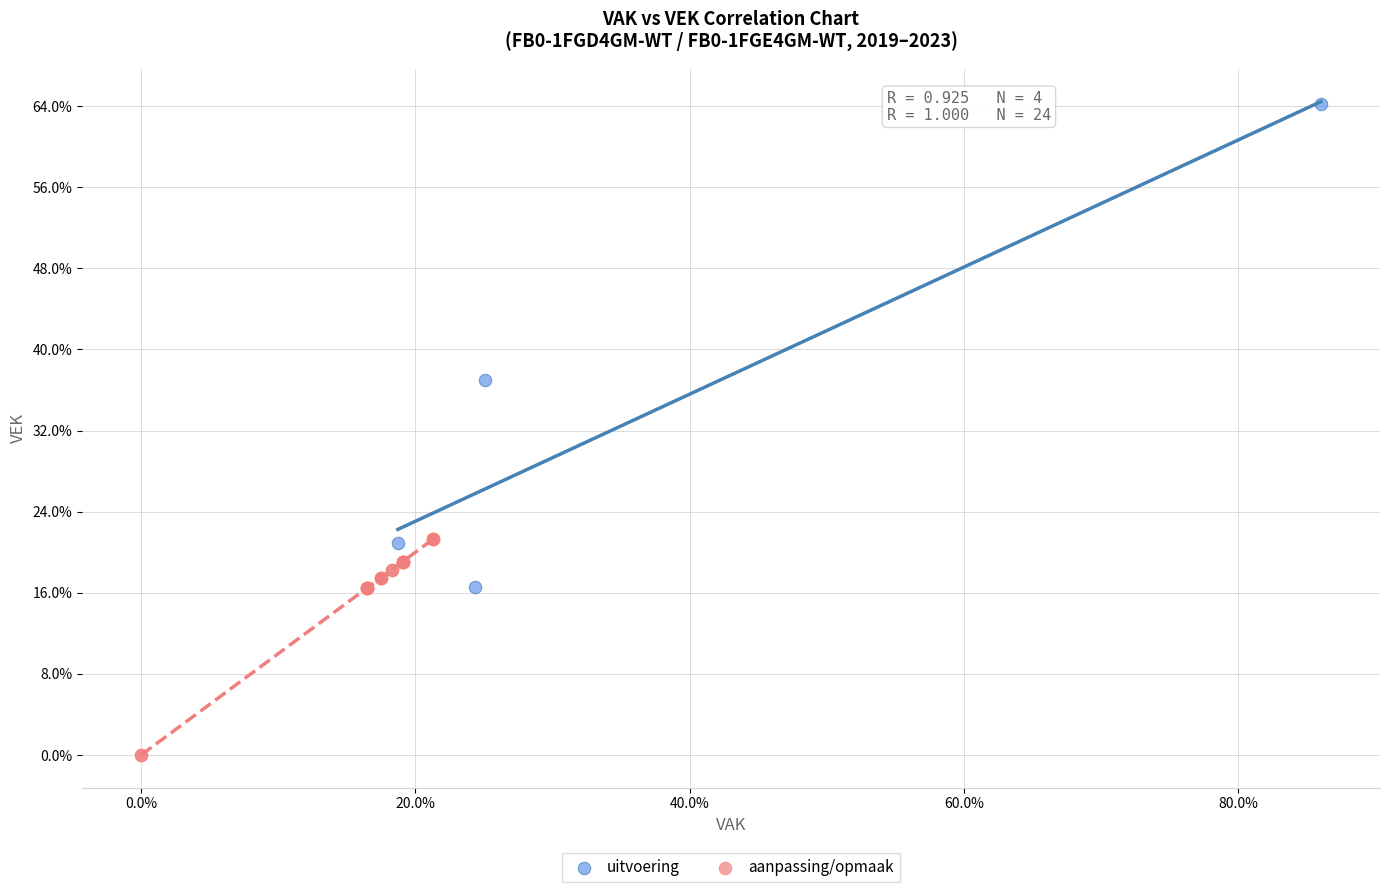

Which series reaches the minimum Y coordinate?

aanpassing/opmaak